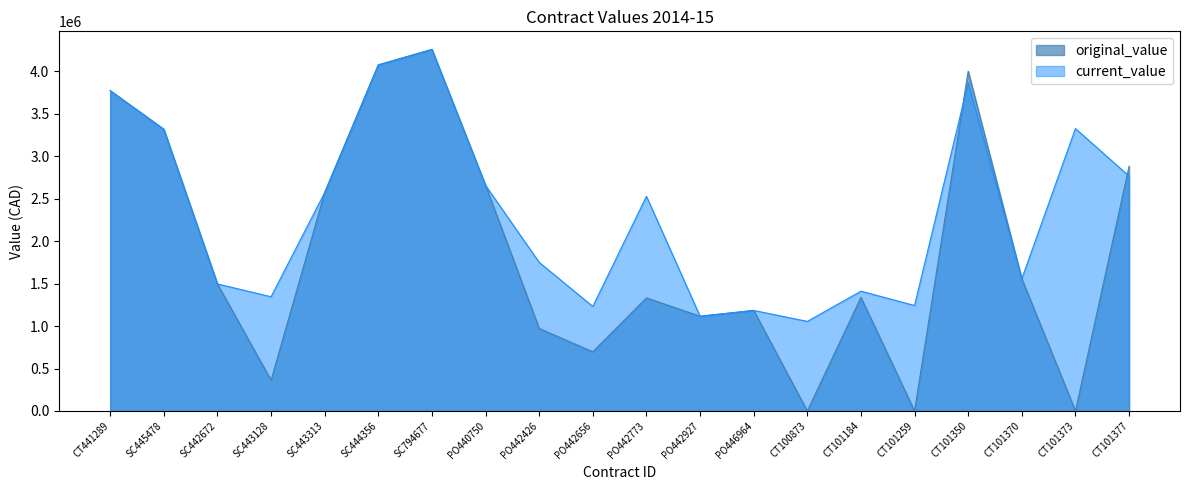

Between which two adjacent categories do current_value and original_value first intersect?

CT101259 and CT101350